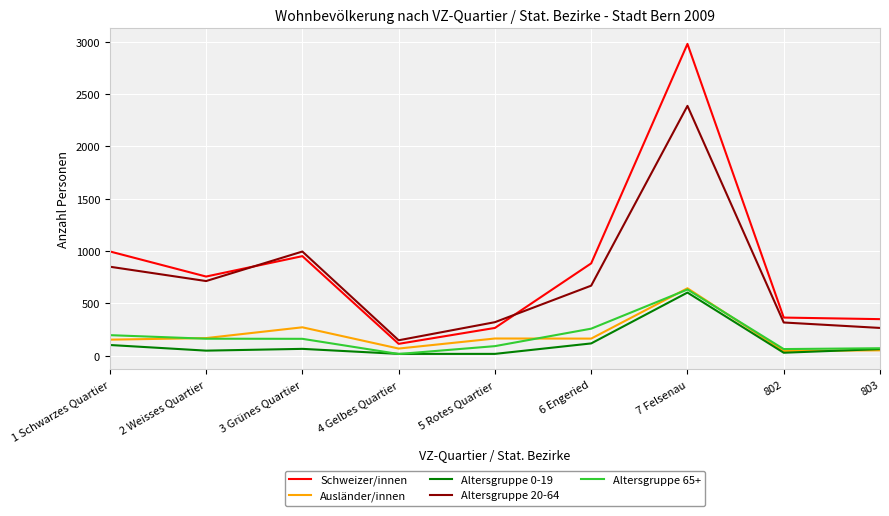

Which series changed the most between 3 Grünes Quartier and 802?

Altersgruppe 20-64